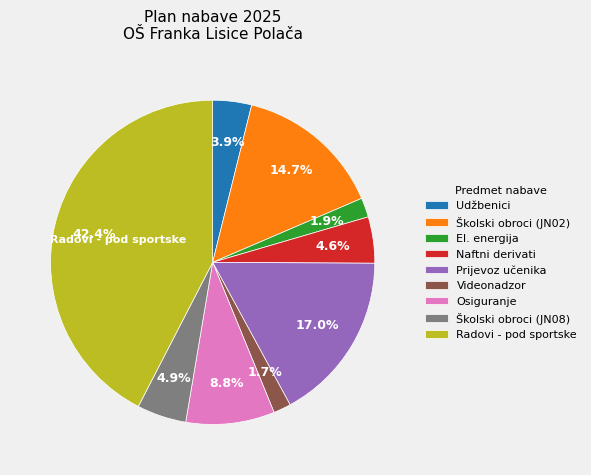

Does any single category account for the majority?

No